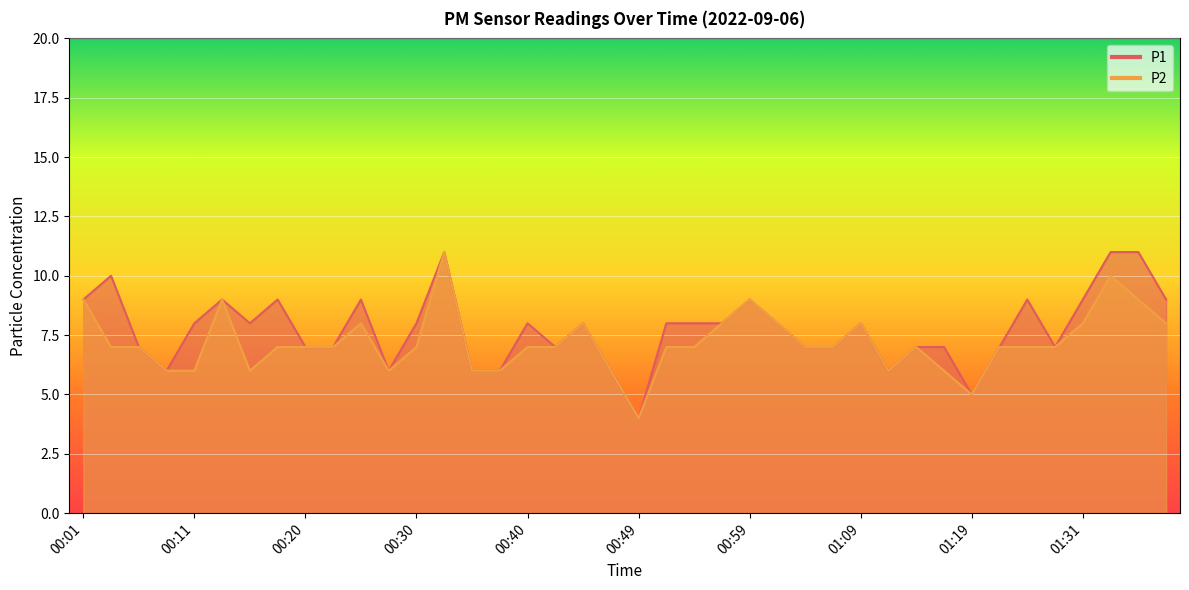

Where is the first local maximum for P1?

00:03